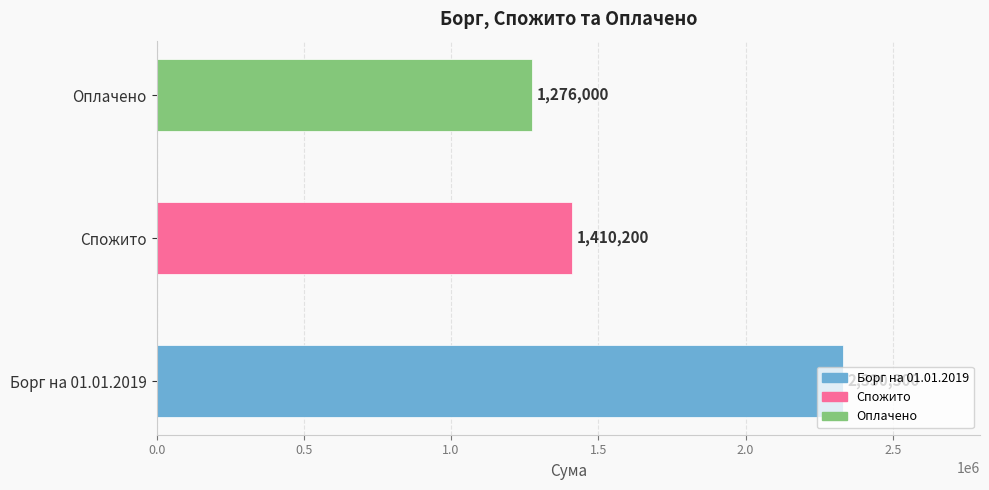

What is the change in value from Борг на 01.01.2019 to Оплачено?

-1054300